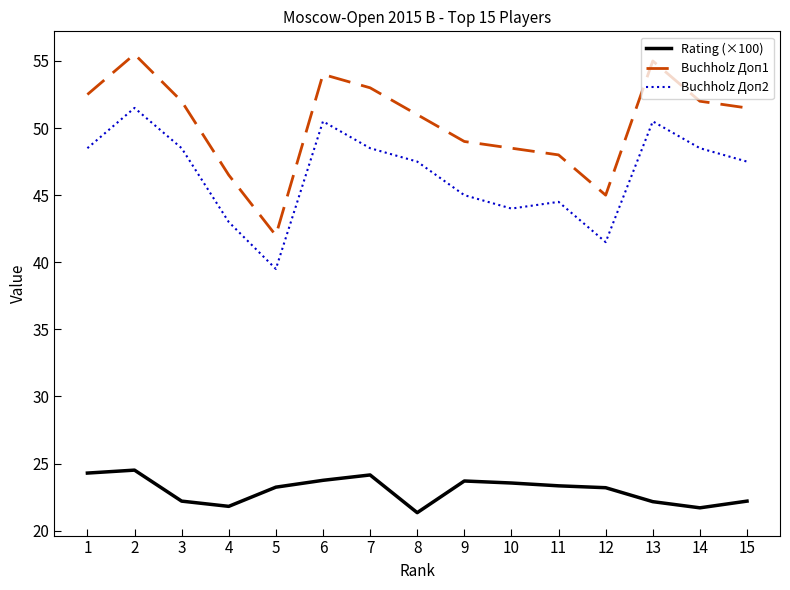

Between 1 and 4, which series saw the biggest shift?

Buchholz Доп1